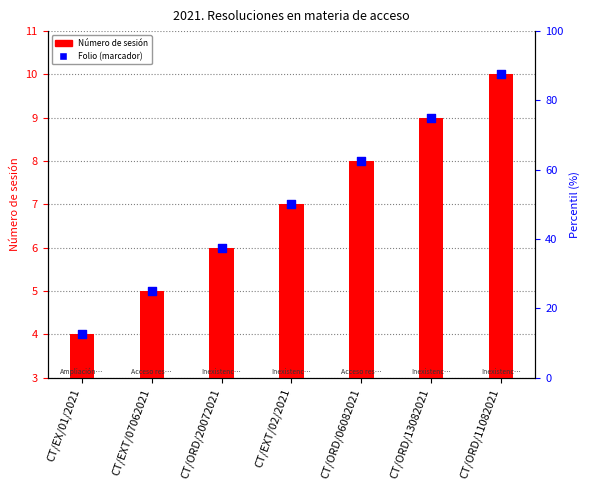

What are all the series names shown in the legend?

Número de sesión, Folio (marcador)